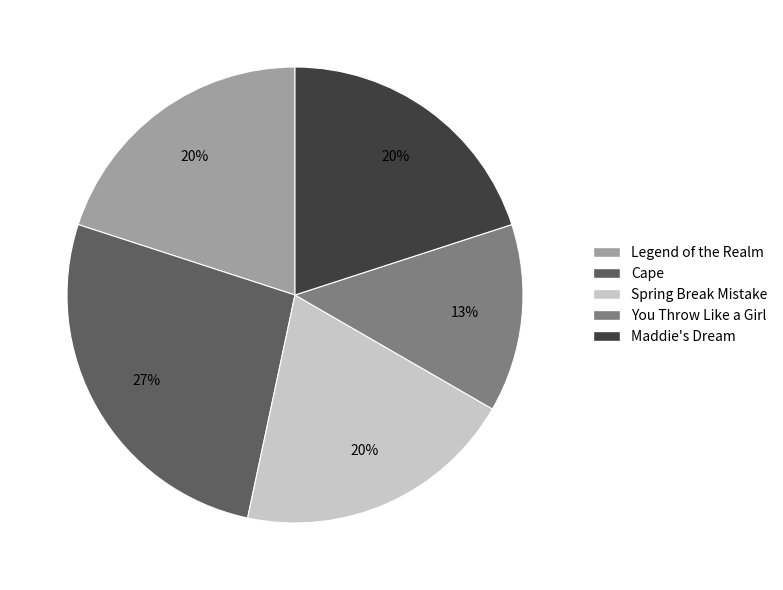

The Legend of the Realm slice represents 6% of the pie. True or false?

False